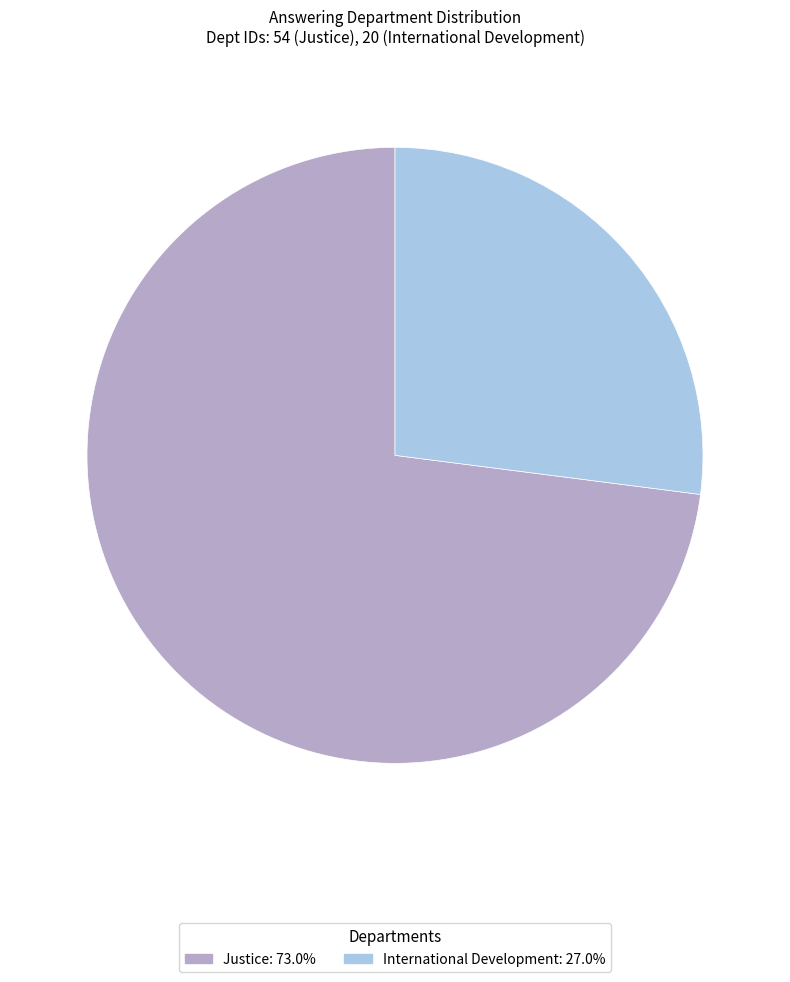

What is the majority slice?

Justice